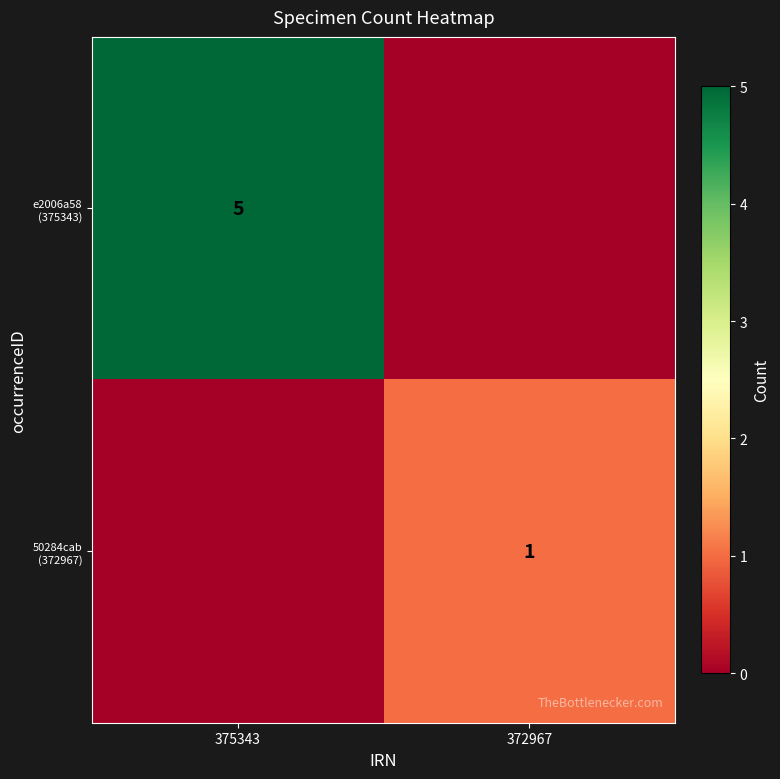

Which has a higher value, 375343 or 372967?

375343